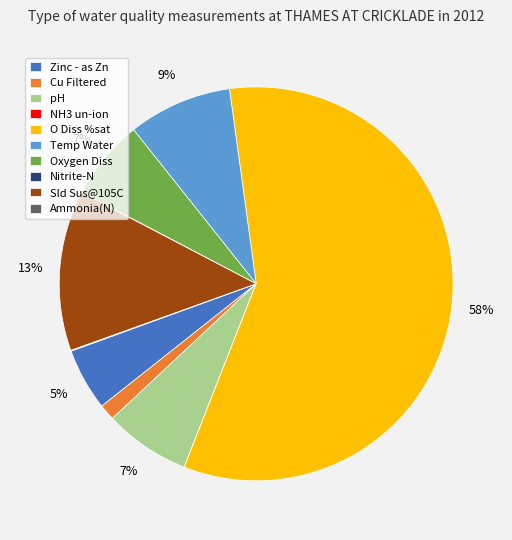

Which category accounts for the majority?

O Diss %sat